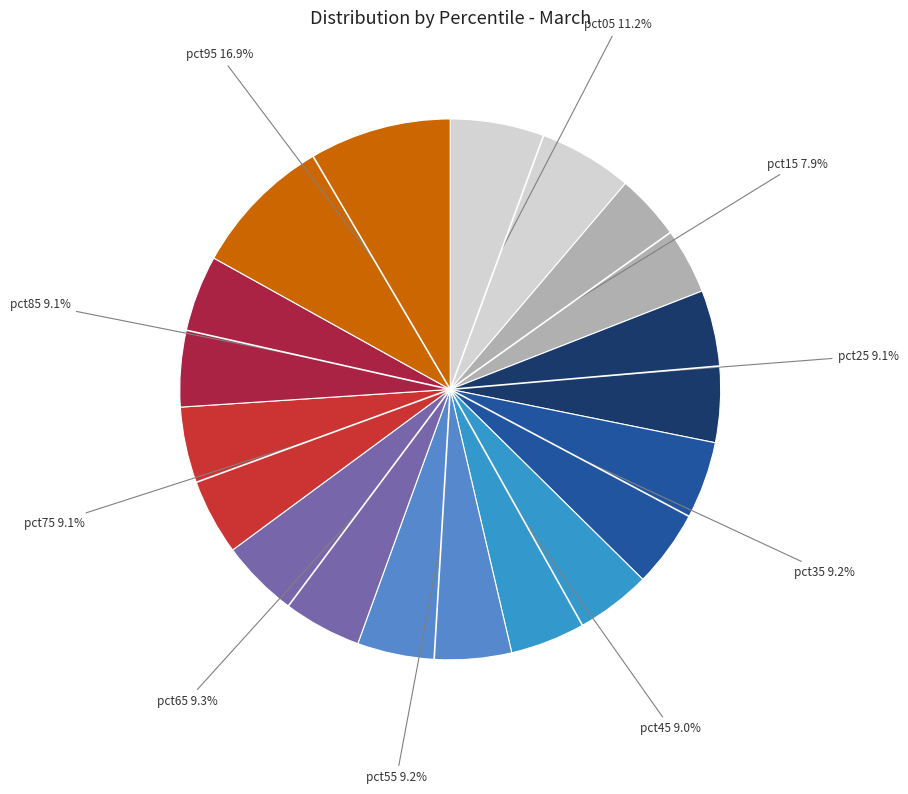

To the nearest percent, what is the difference between the largest and smallest slice percentages?

9%